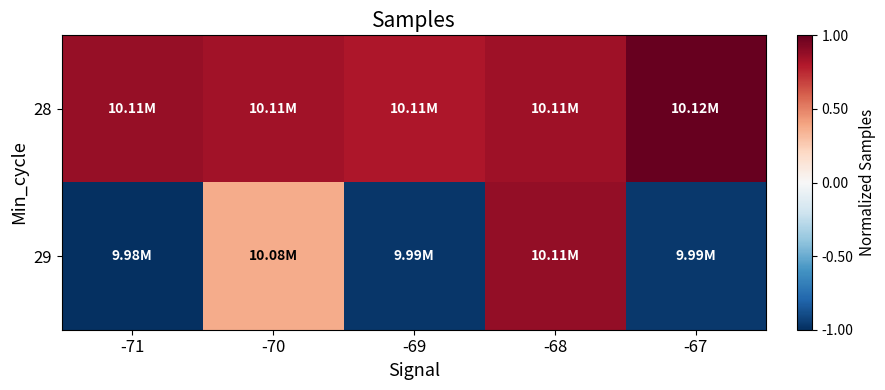

Rank the series by their average value, from highest to lowest.

28, 29